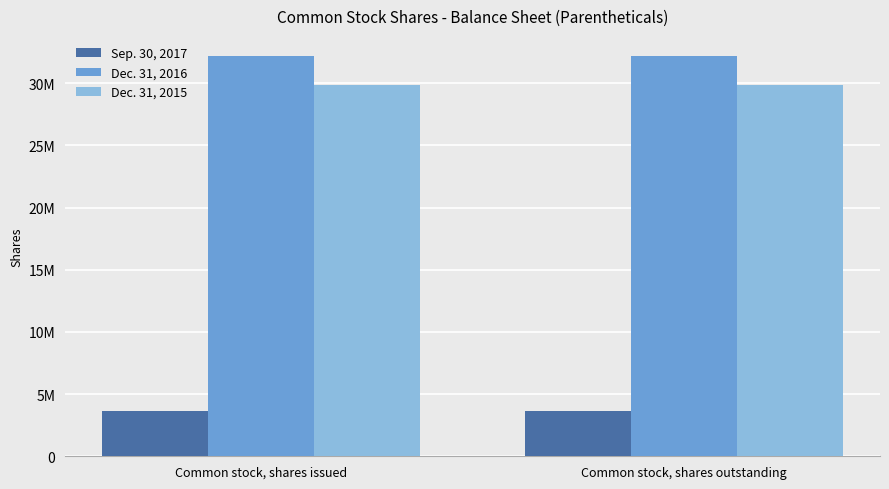

Rank the series at Common stock, shares outstanding from highest to lowest value.

Dec. 31, 2016, Dec. 31, 2015, Sep. 30, 2017